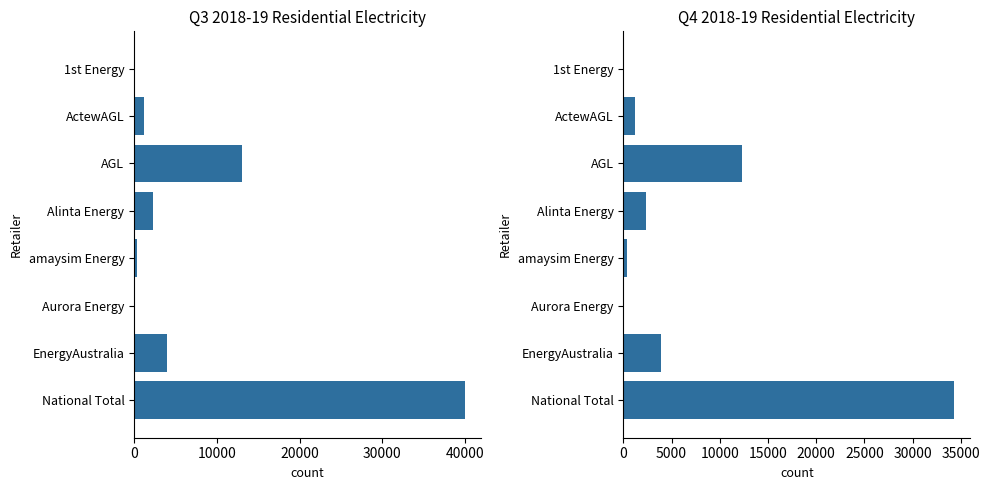

How many data points in Q4 2018-19 Elec less than usage are above 2397?

3